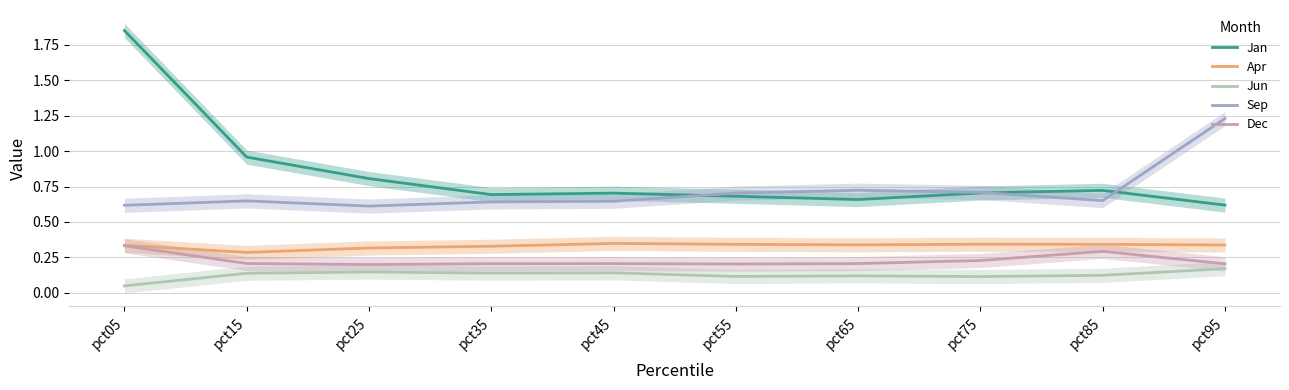

At which category does Dec reach its first local peak?

pct45